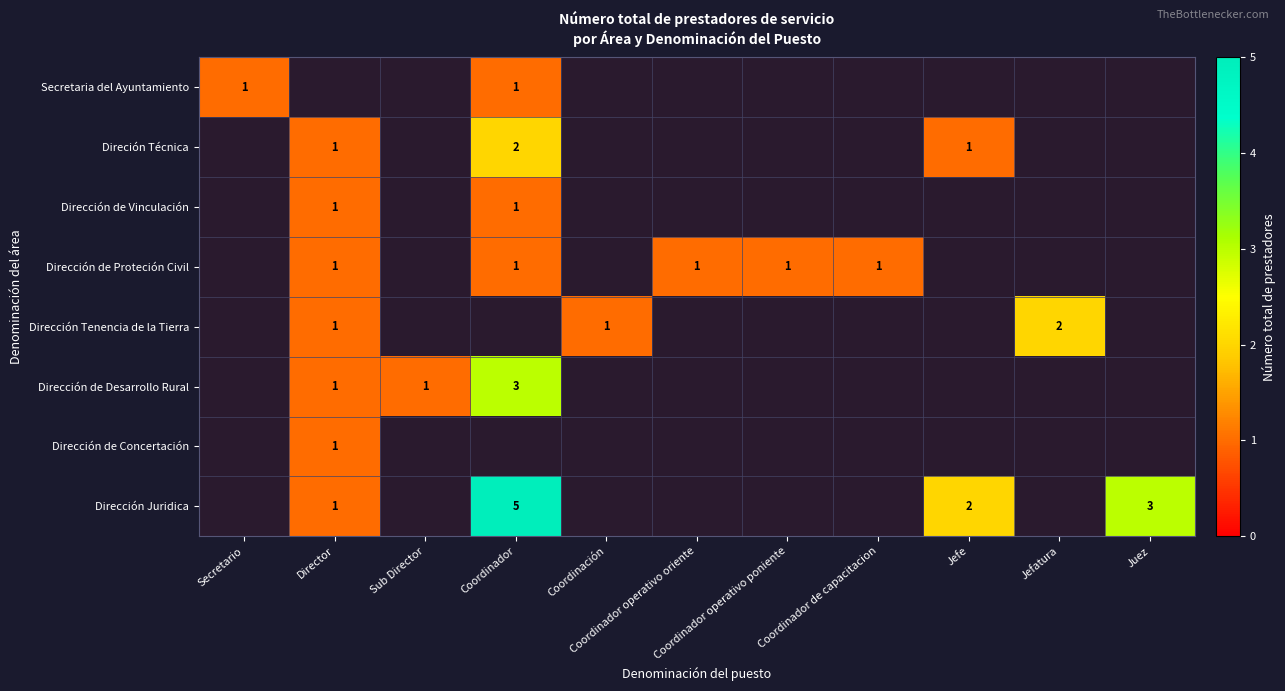

At which label is Secretaria del Ayuntamiento closest to 0?

Director